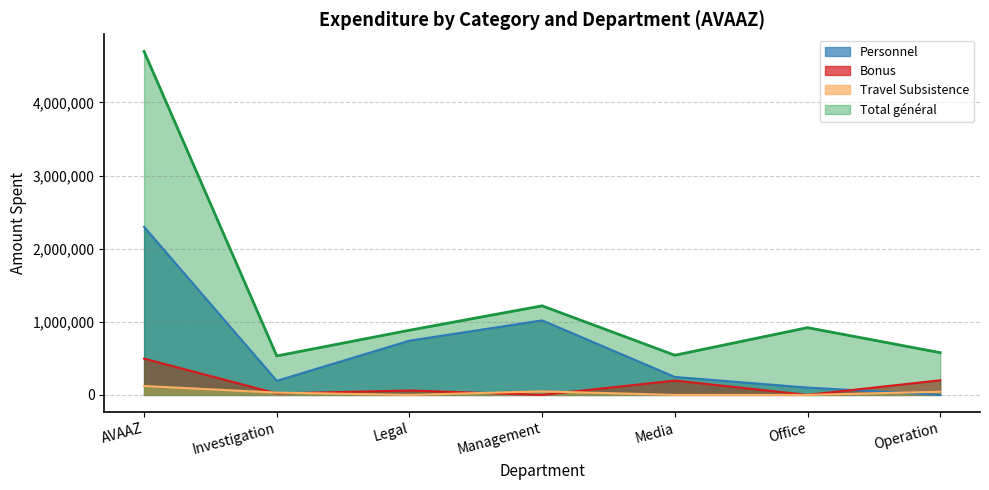

Between Legal and Operation, which is larger?

Legal